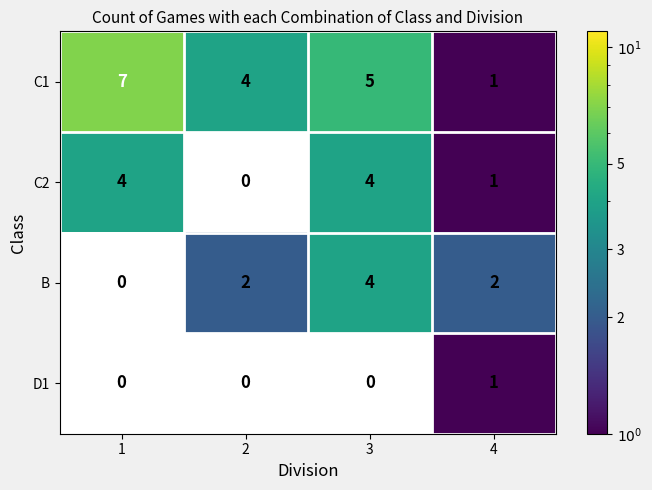

What is the sum of all C1 values?

17